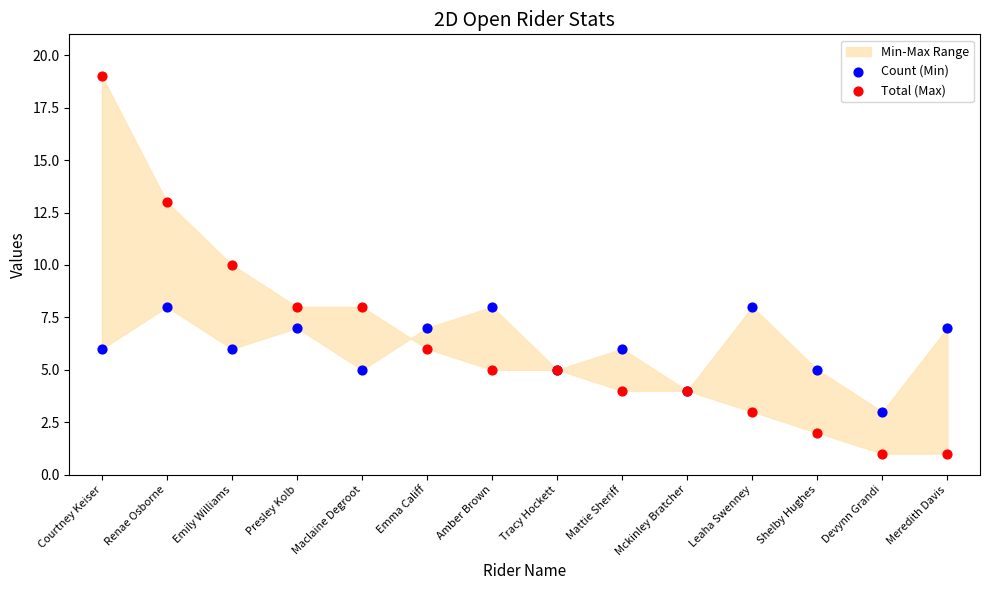

Which series has the widest spread of Y values?

Total (Max)